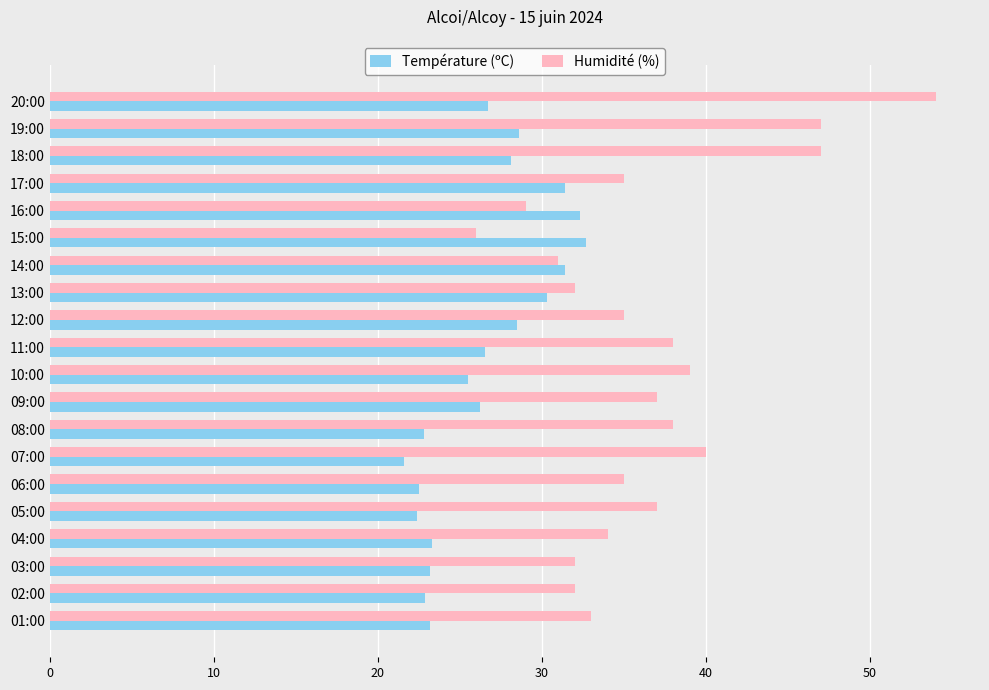

Rank the series by their maximum value, from highest to lowest.

Humidité (%), Température (ºC)